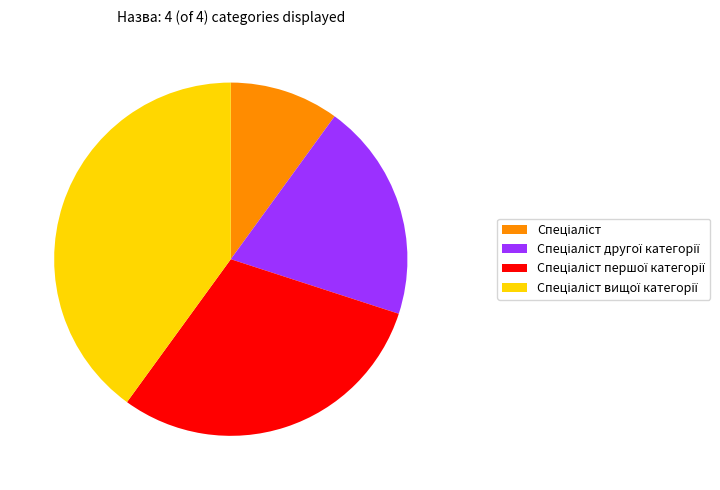

Does any single category account for the majority?

No